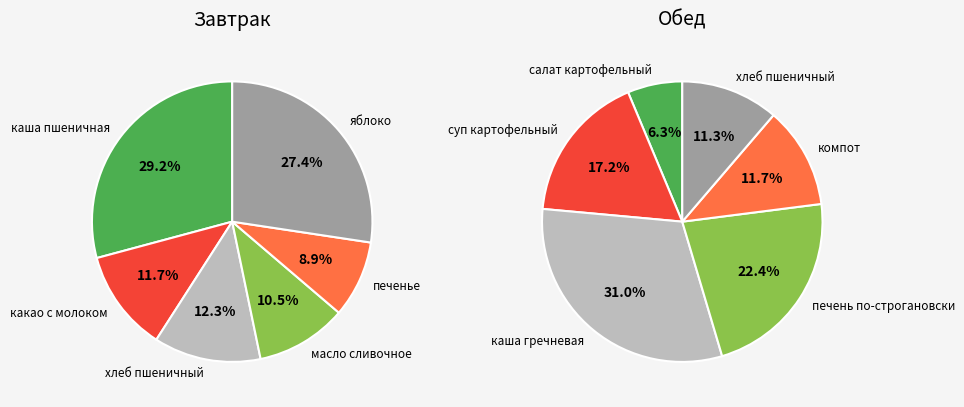

To the nearest percent, what is the difference between the largest and smallest slice percentages?

25%